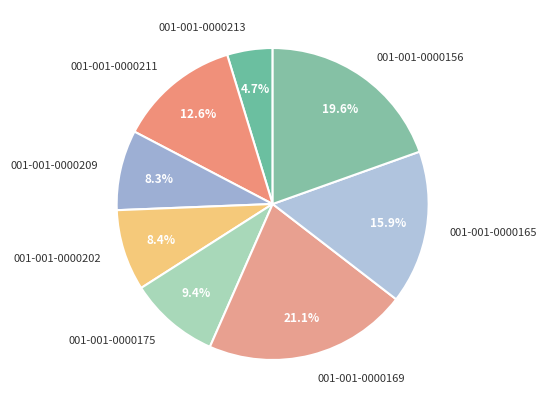

The 001-001-0000175 slice represents 9% of the pie. True or false?

True